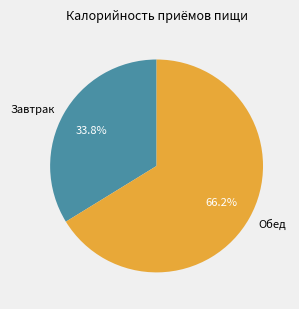

What is the smallest slice in the pie chart?

Завтрак